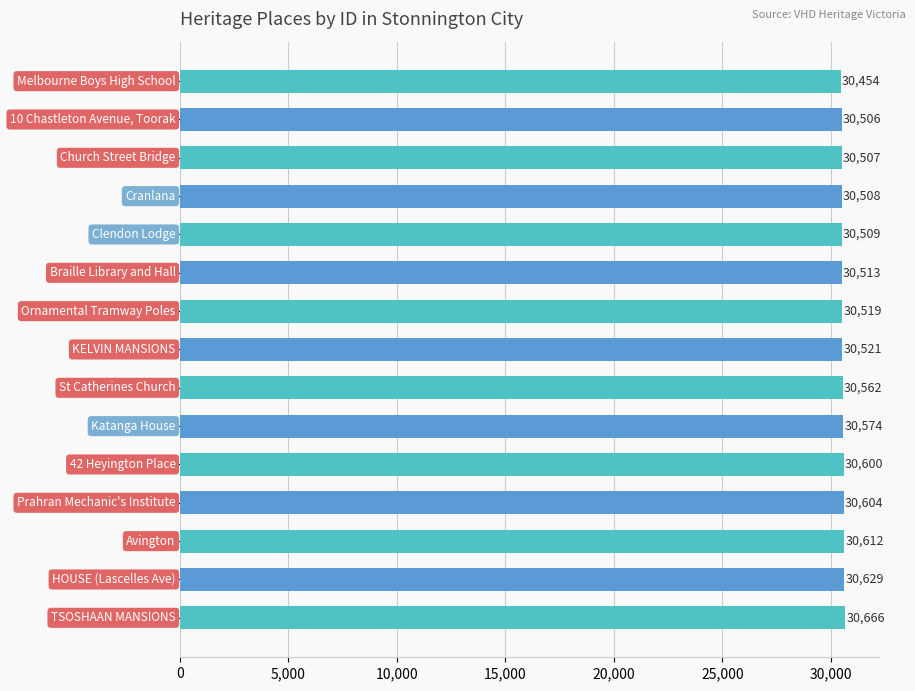

What is the average value?

30552